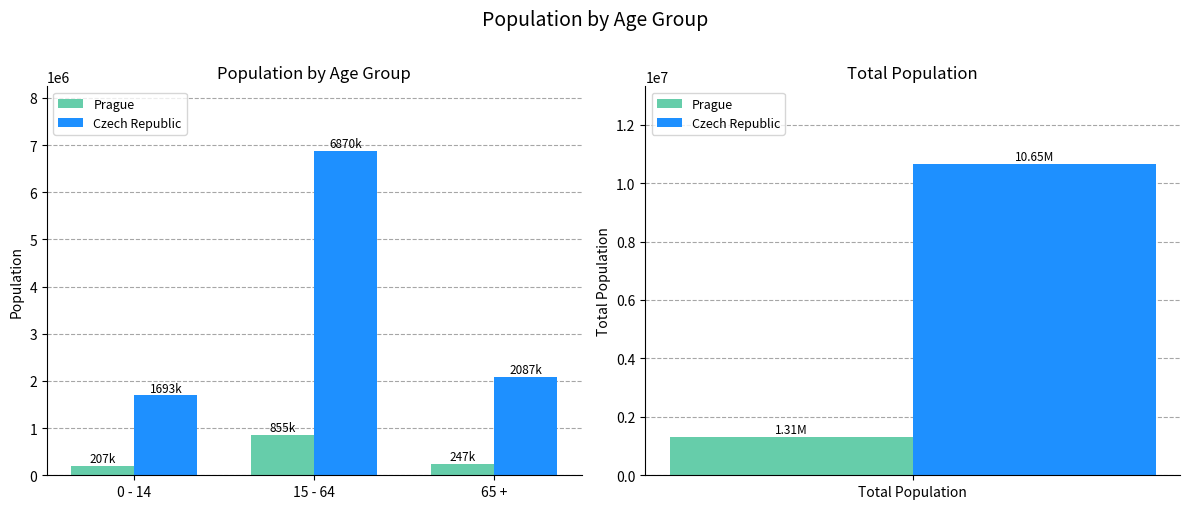

What is the sum of the Czech Republic values at 65 + and 15 - 64?

8956740